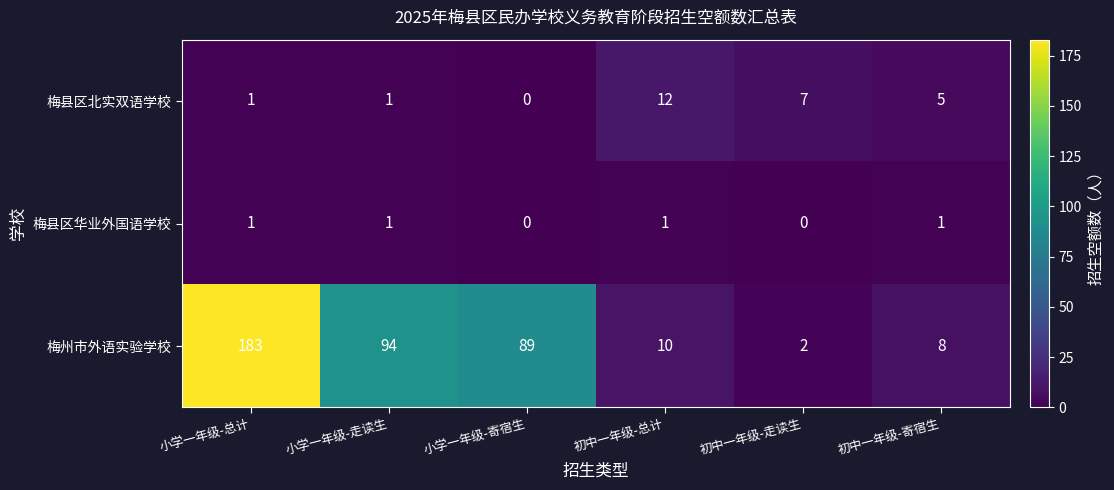

At which label does 梅县区北实双语学校 first exceed 5?

初中一年级-总计